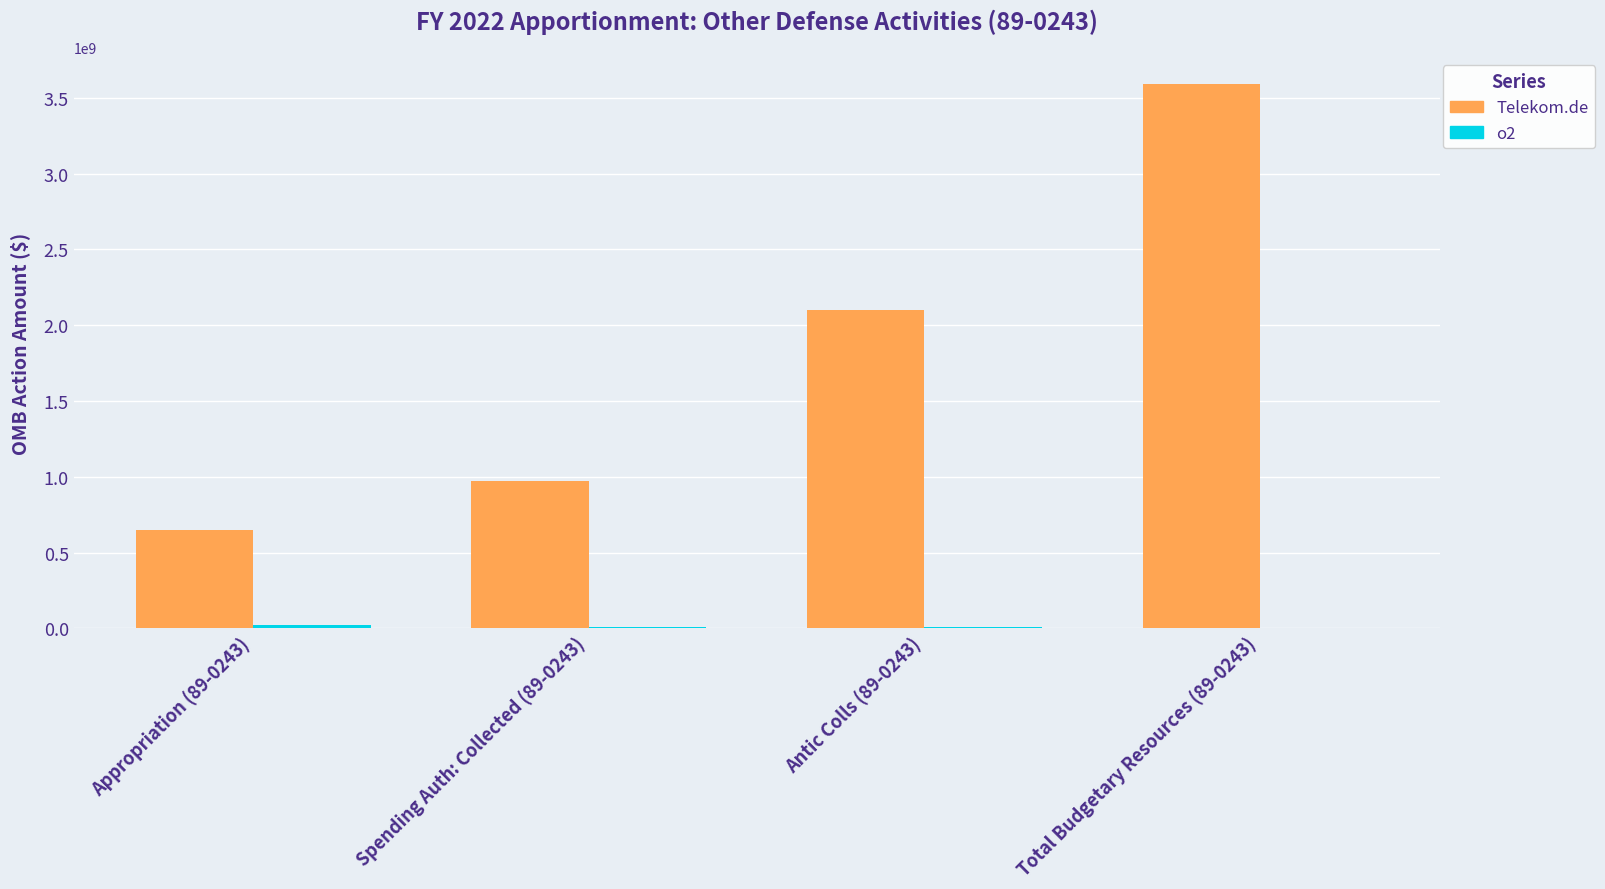

What is the sum of all Telekom.de values?

7310552707